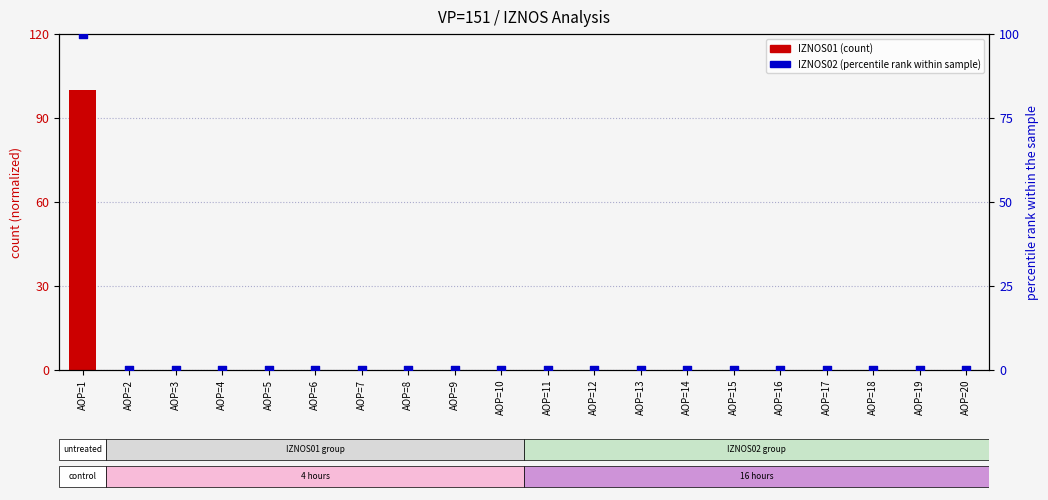

Which series reaches the minimum Y coordinate?

IZNOS01 (normalized)